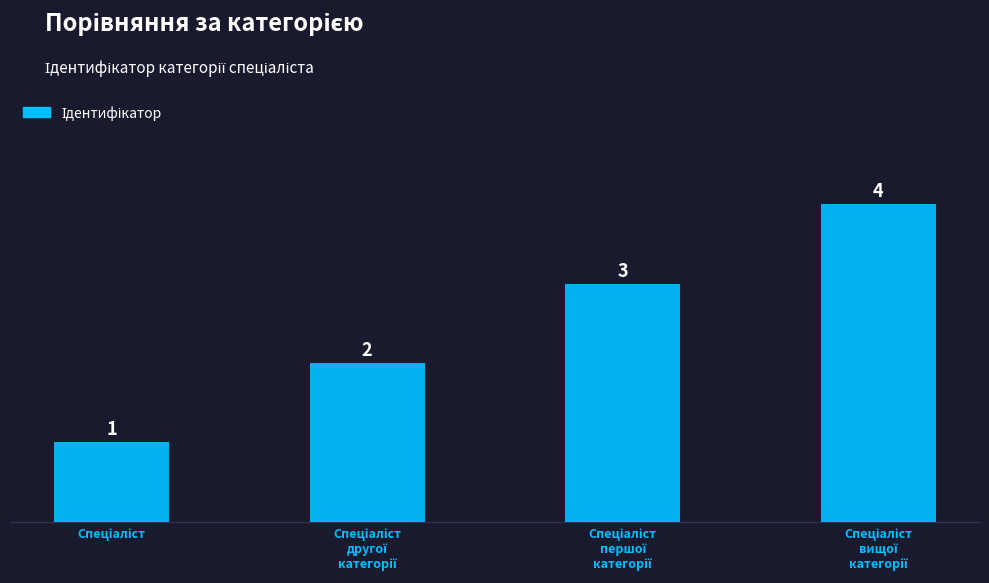

What is the value of the 4th bar from the left?

4